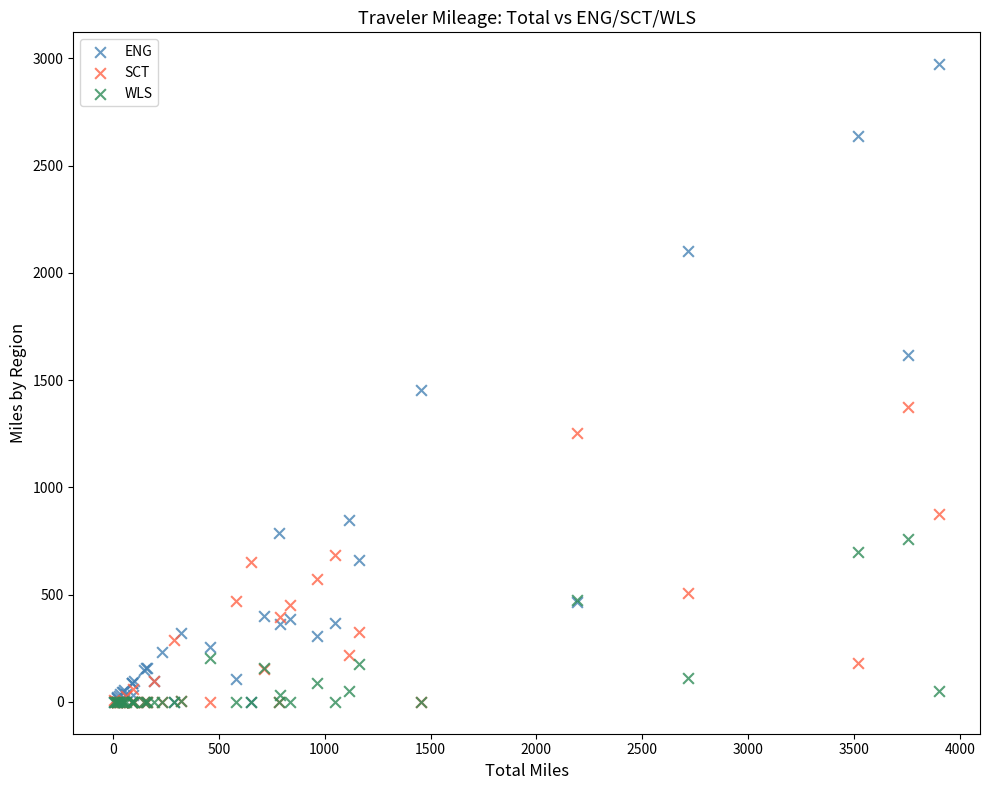

Across all series, what Y value is closest to 1486?

1452.9